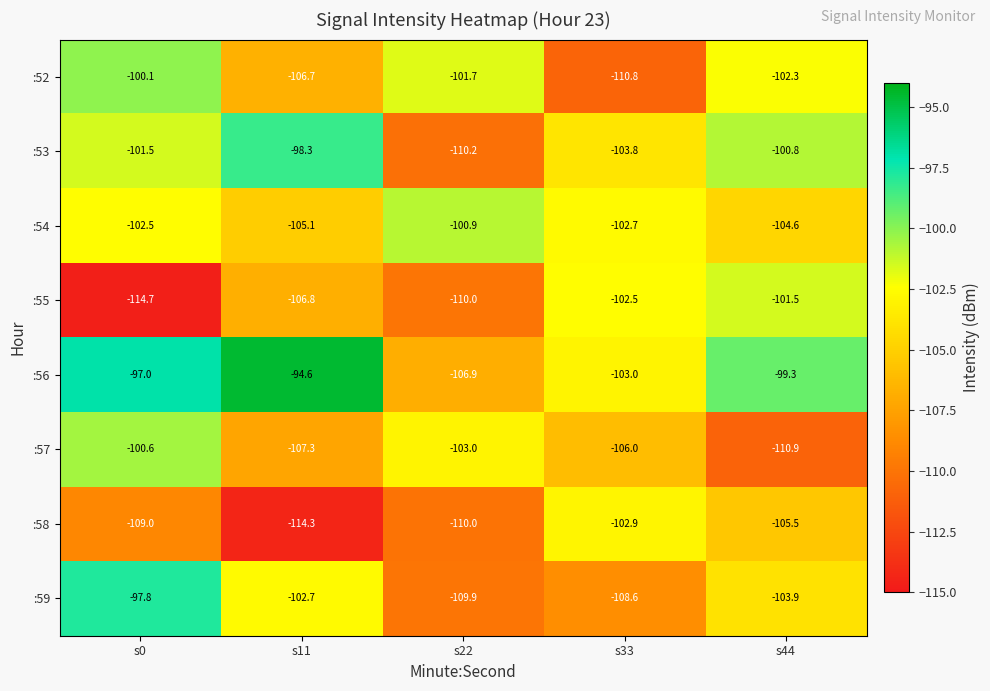

What is the total value across all series at s22?

-852.6